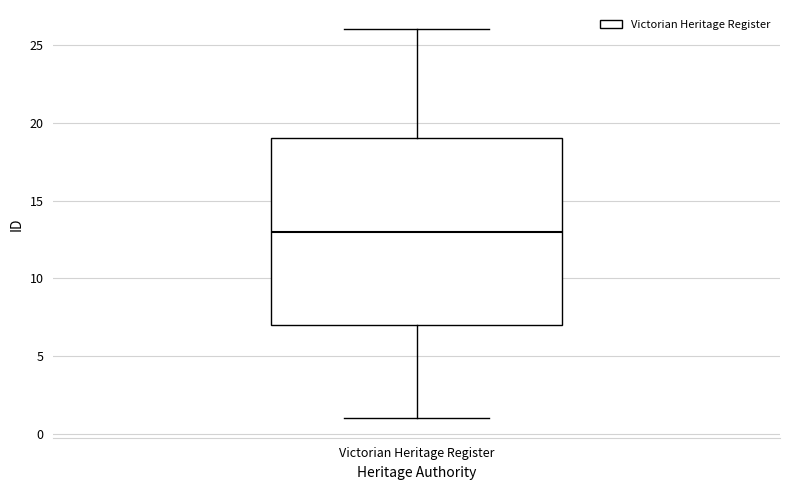

Where does the lower whisker of the box for Victorian Heritage Register end on the y-axis? The values are not printed on the chart, so give them approximately, as read against the axis.

1